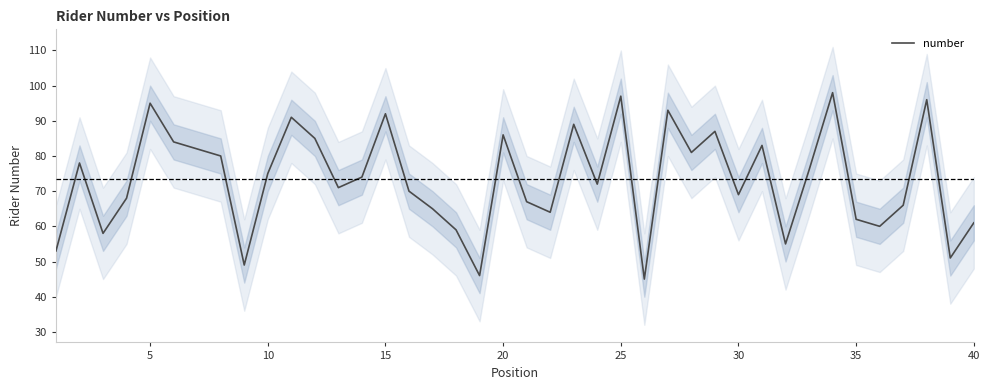

What is the minimum value for number?

45